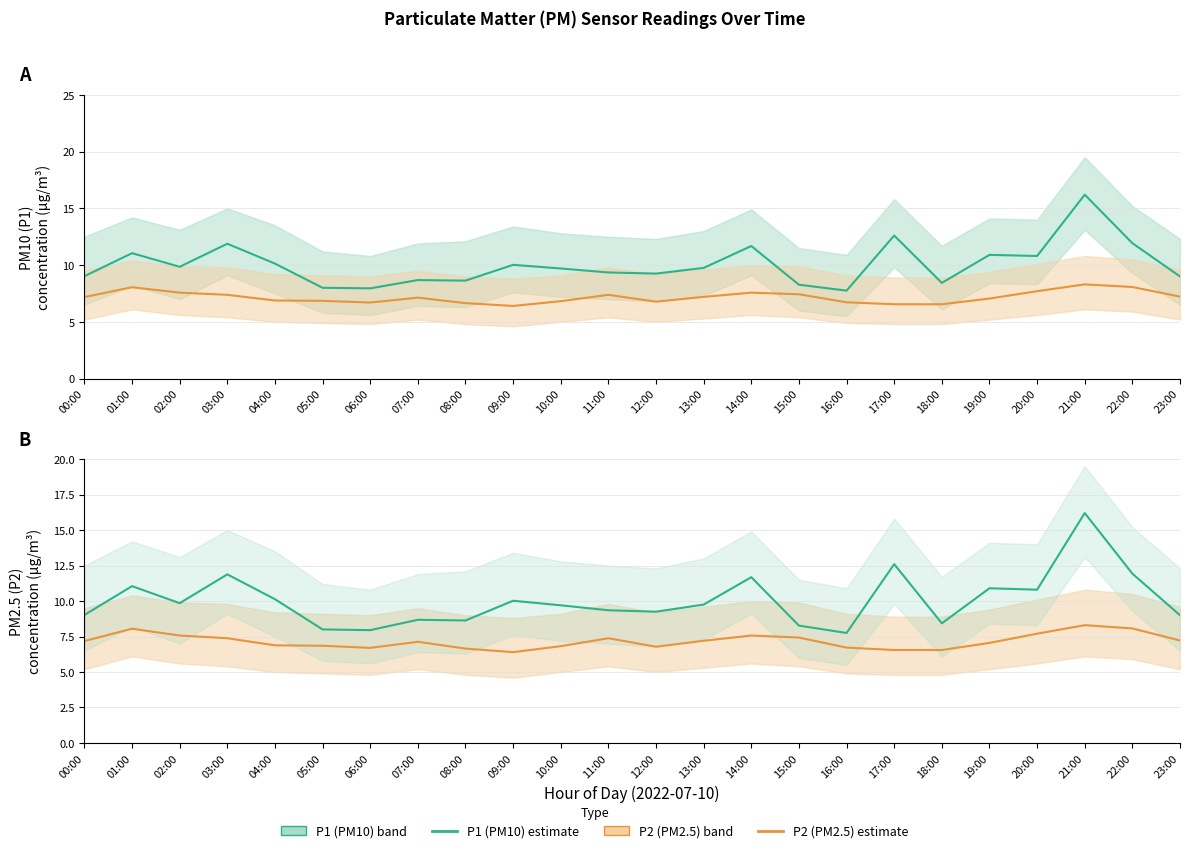

In P1 (PM10), how many points are higher than both neighbors (excluding endpoints)?

8